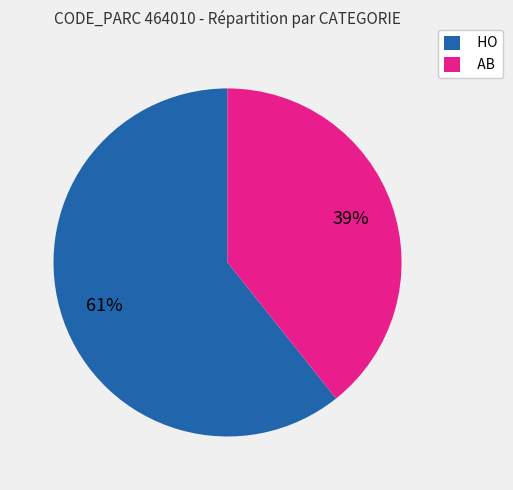

Is it true that AB is 22% of the pie?

False